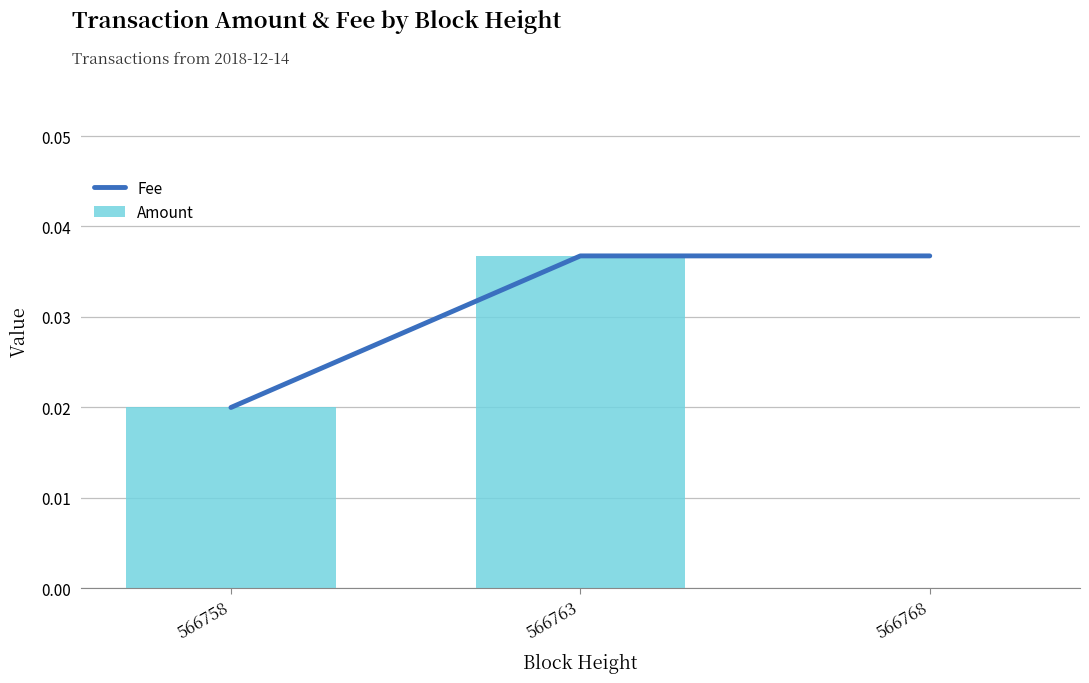

What is the sum of the Fee values at 566768 and 566763?

0.1